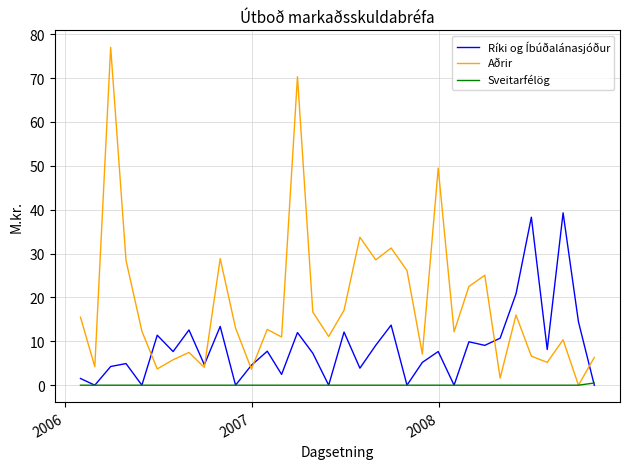

How many lines are shown in the chart?

3